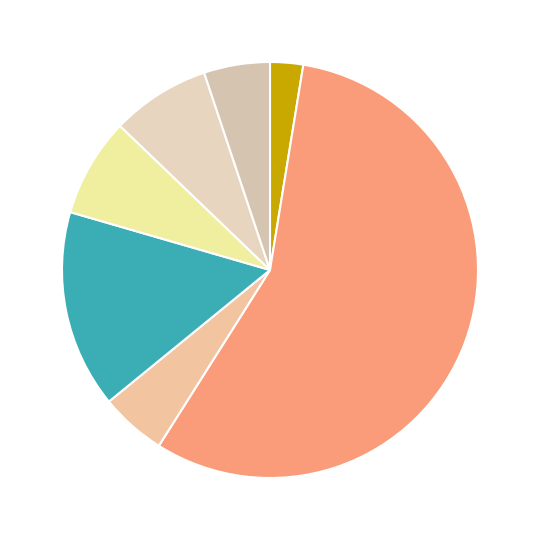

Is there a majority slice in this chart?

Yes